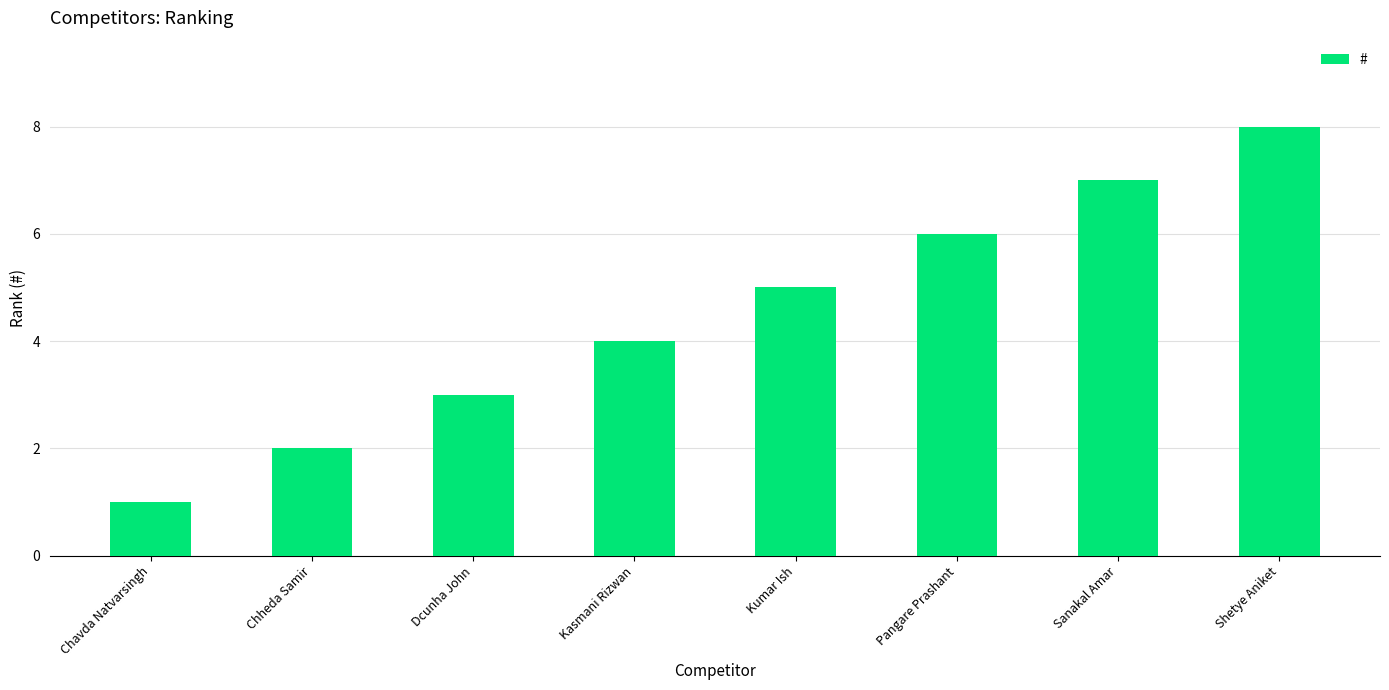

What is the sum of all values?

36